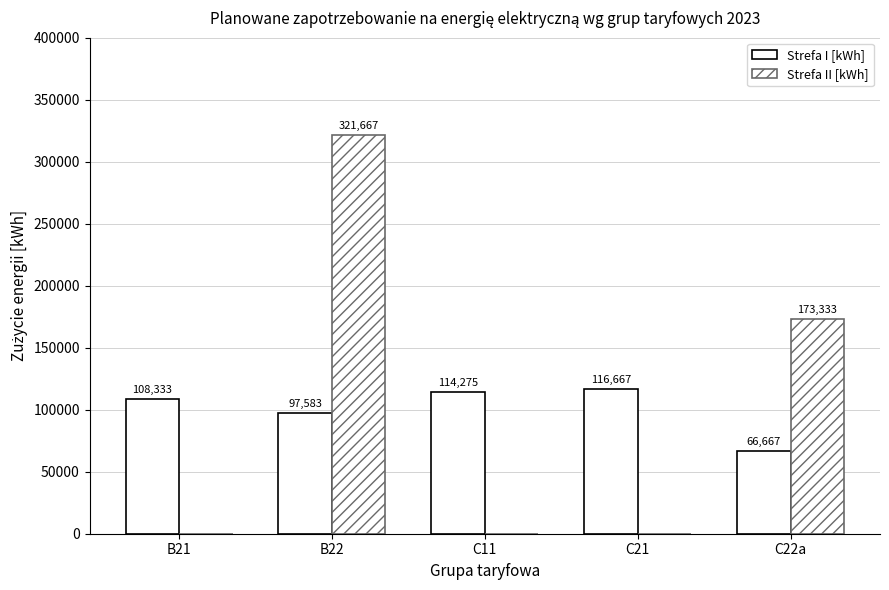

What is the sum of all Strefa II [kWh] values?

495000